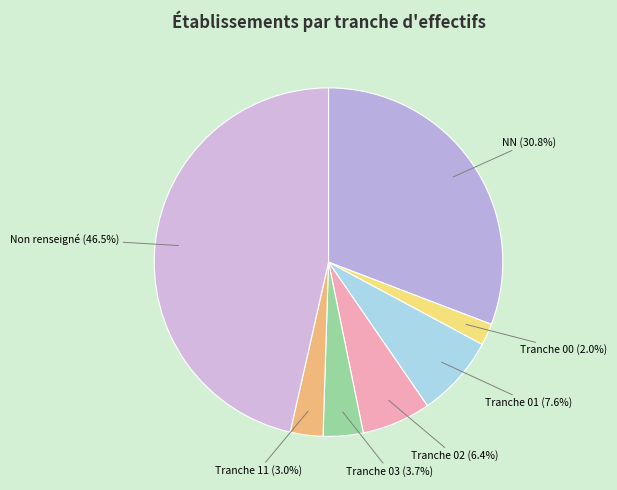

Rank the categories by value from lowest to highest.

Tranche 00 (2.0%), Tranche 11 (3.0%), Tranche 03 (3.7%), Tranche 02 (6.4%), Tranche 01 (7.6%), NN (30.8%), Non renseigné (46.5%)